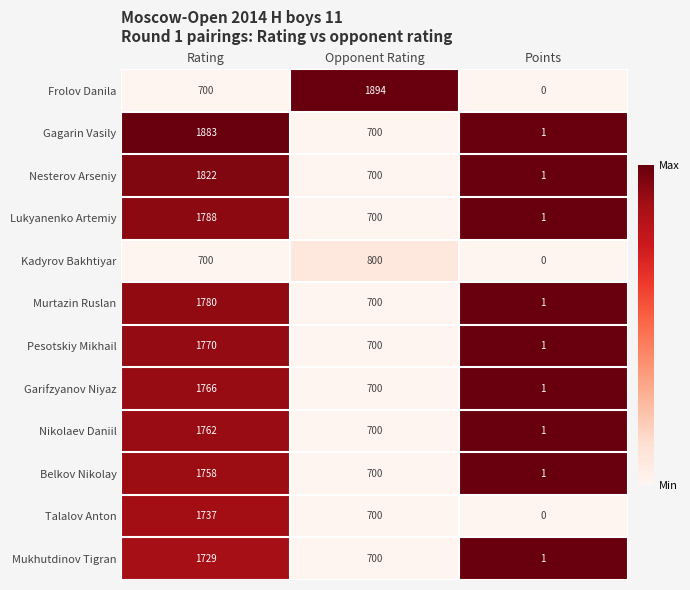

Which series has the largest range (max minus min)?

Frolov Danila